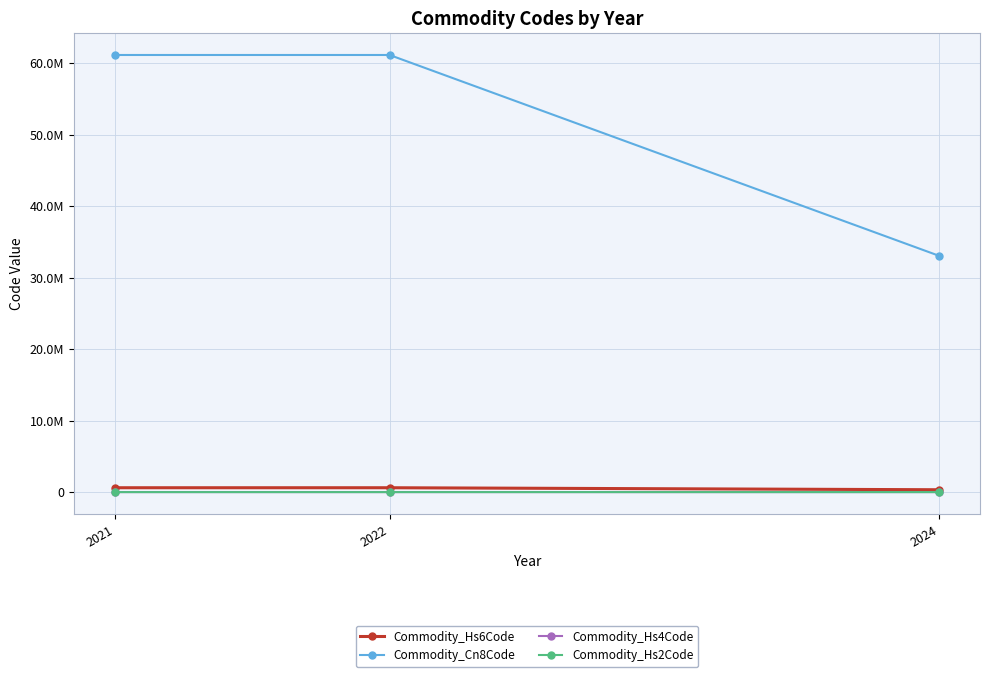

Between 2021 and 2024, which series saw the biggest shift?

Commodity_Cn8Code